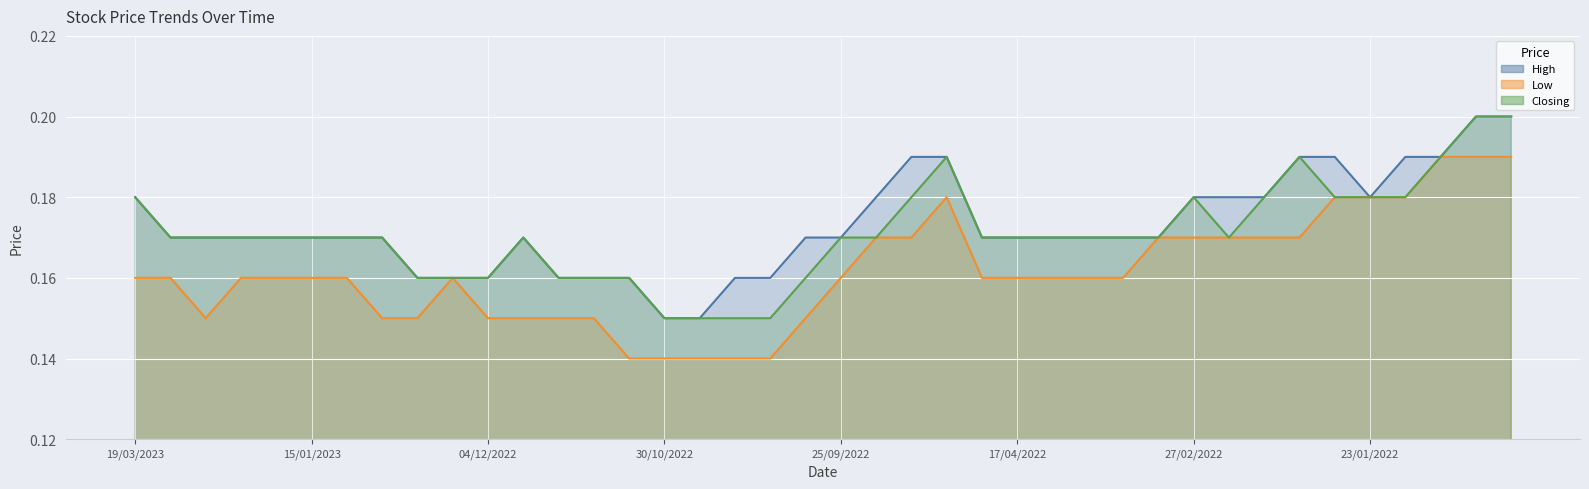

List the series in order of their overall mean, lowest first.

Low, Closing, High